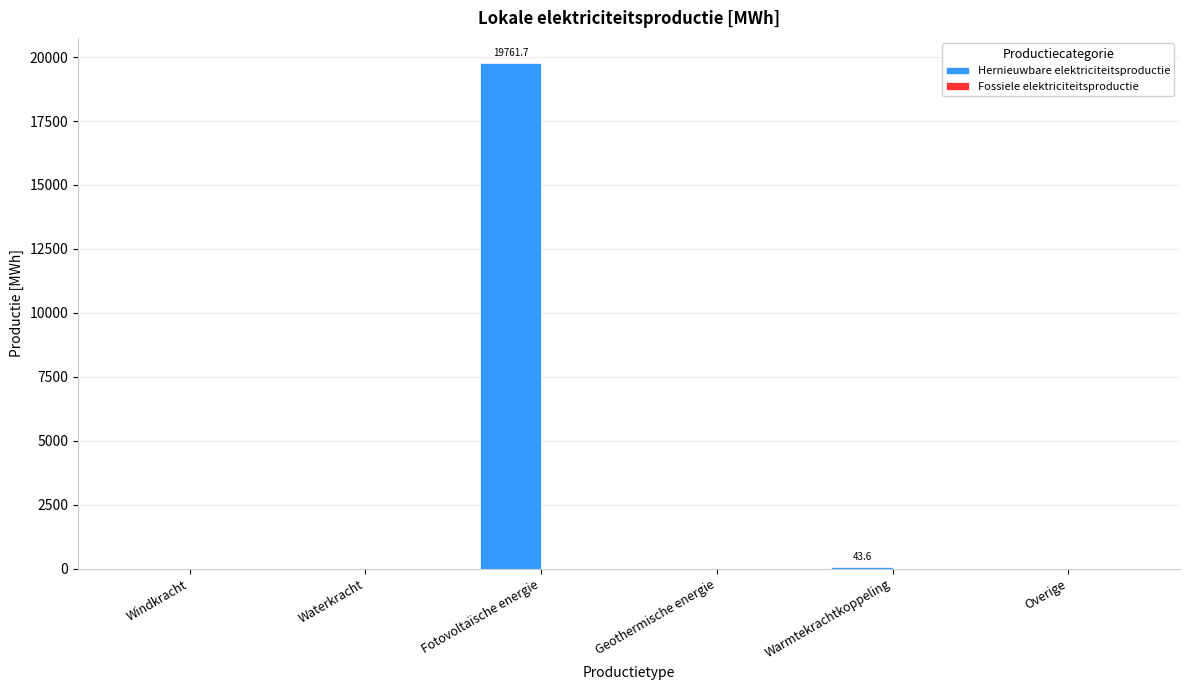

What is the sum of all values?

19805.3